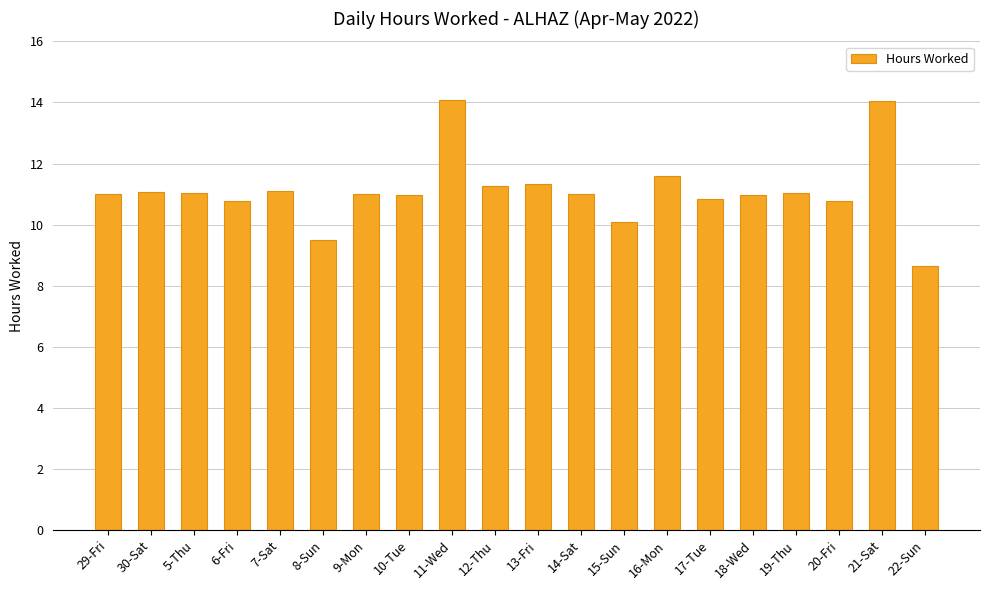

What is the greatest value displayed?

14.1